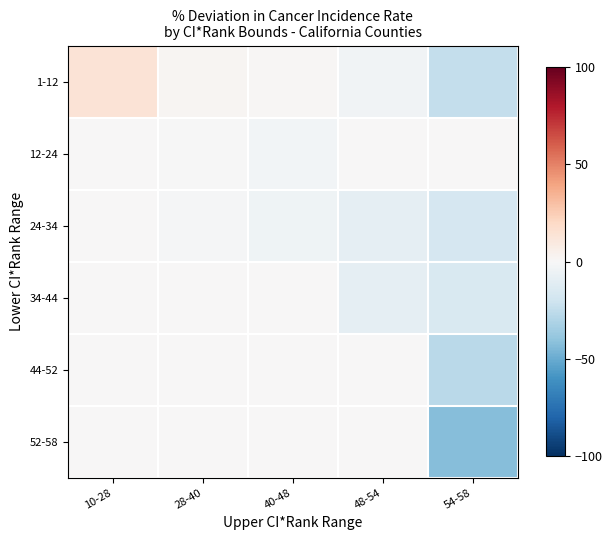

At 10-28, list the series in order from smallest to largest.

12-24, 24-34, 34-44, 44-52, 52-58, 1-12